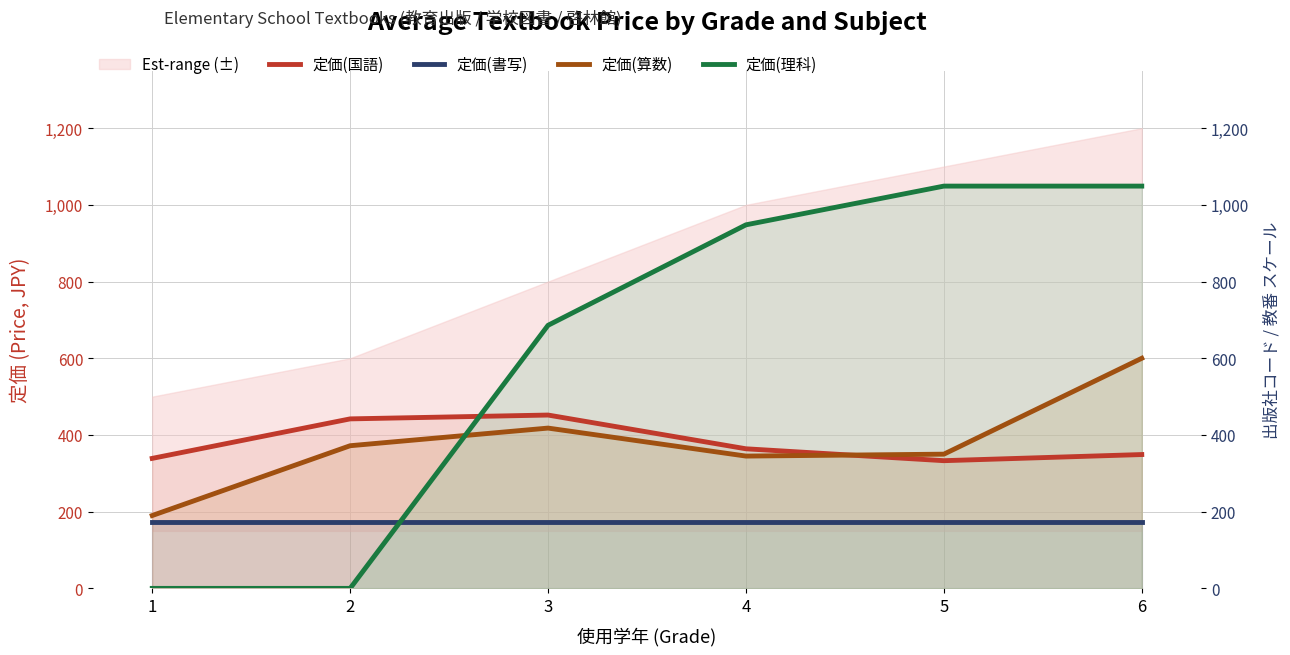

What value does the 定価(書写) series have at 5?

172